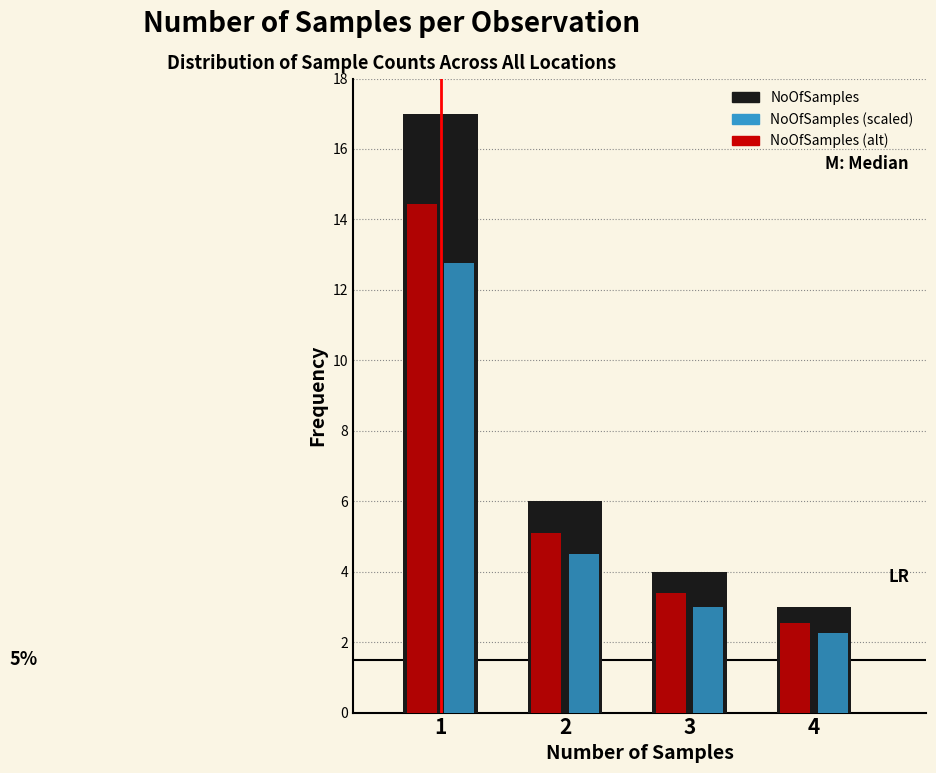

Which series has the widest spread of values?

NoOfSamples